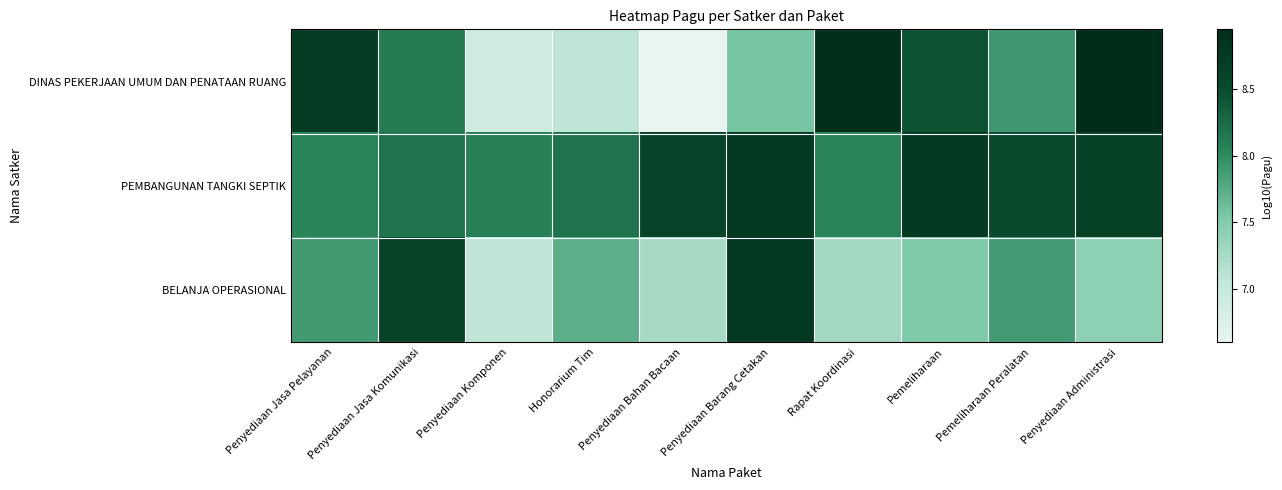

At which category is the sum across all series the highest?

Penyediaan Barang Cetakan